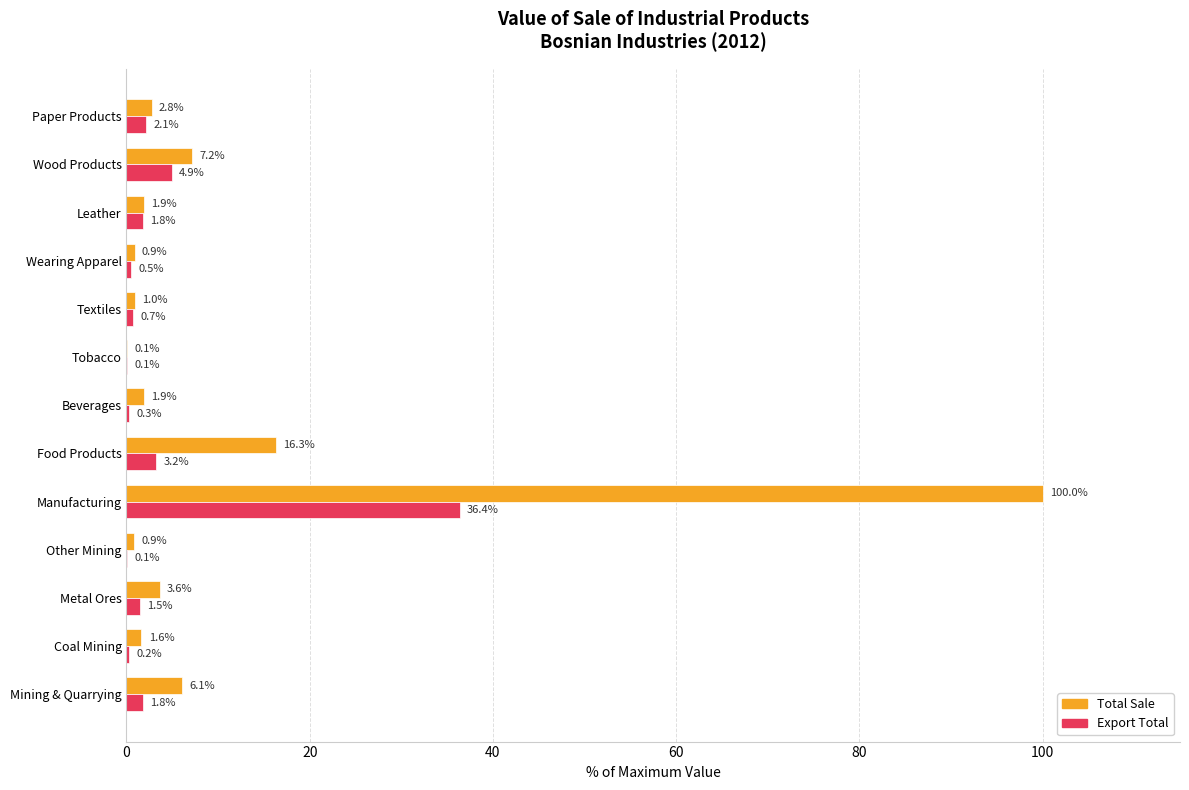

Which series has the largest range (max minus min)?

Total Sale